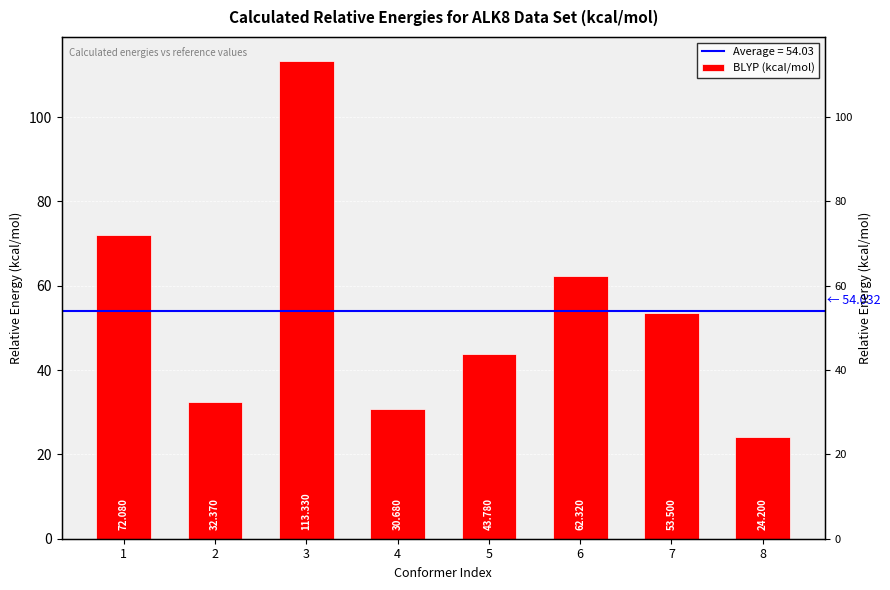

What is the smallest value displayed?

24.2